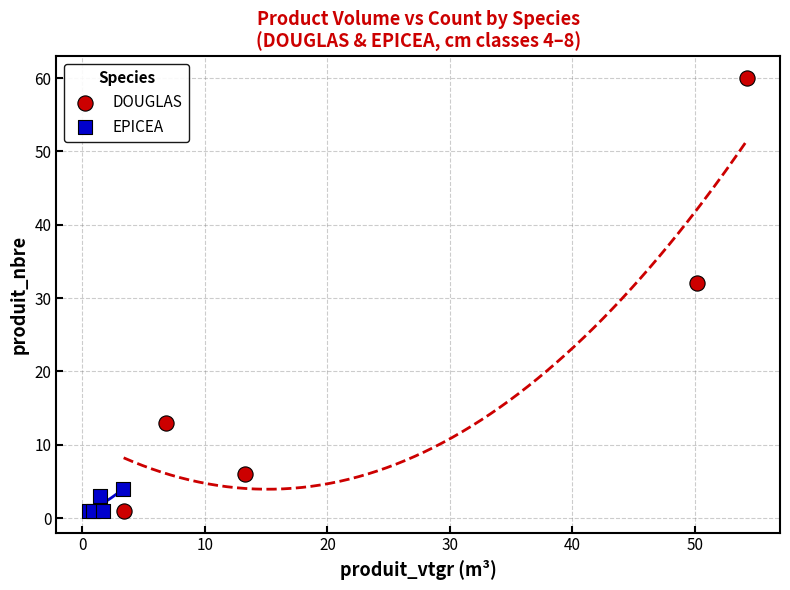

Which series contains the highest Y value?

DOUGLAS